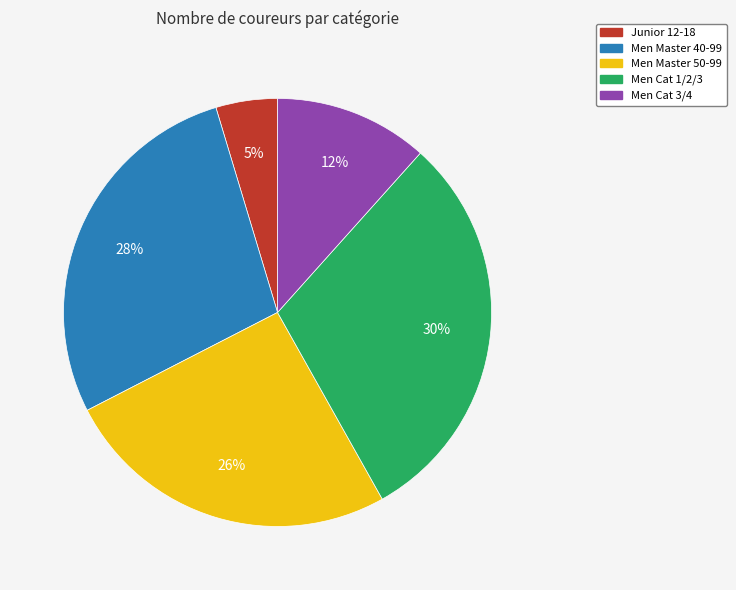

What is the largest slice in the pie chart?

Men Cat 1/2/3